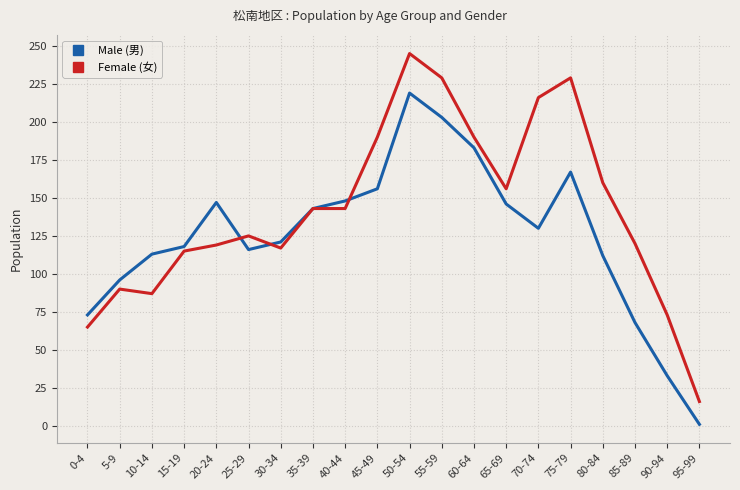

What are all the series names shown in the legend?

Male (男), Female (女)